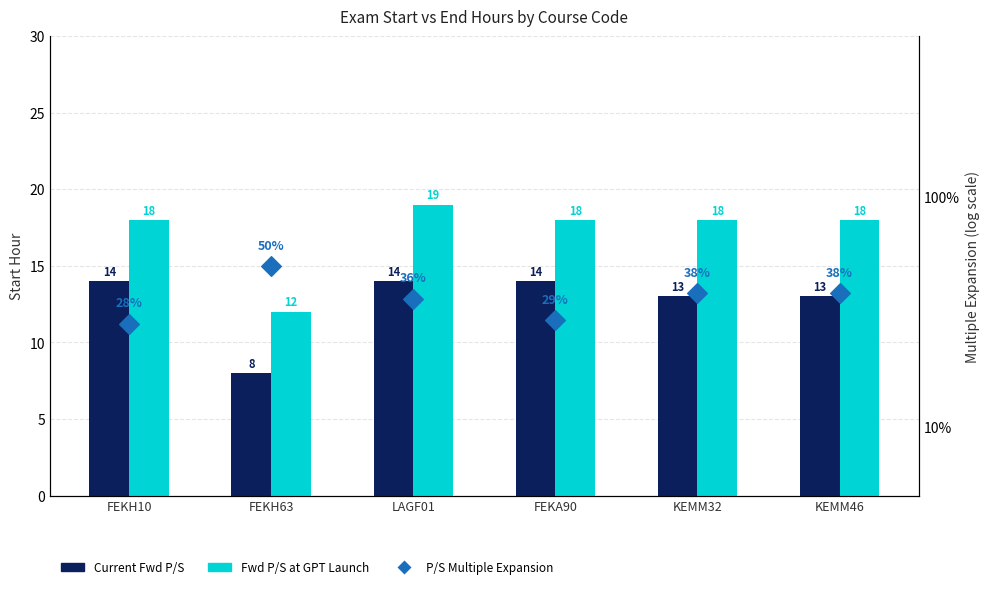

Which series reaches the maximum Y coordinate?

Fwd P/S at GPT Launch